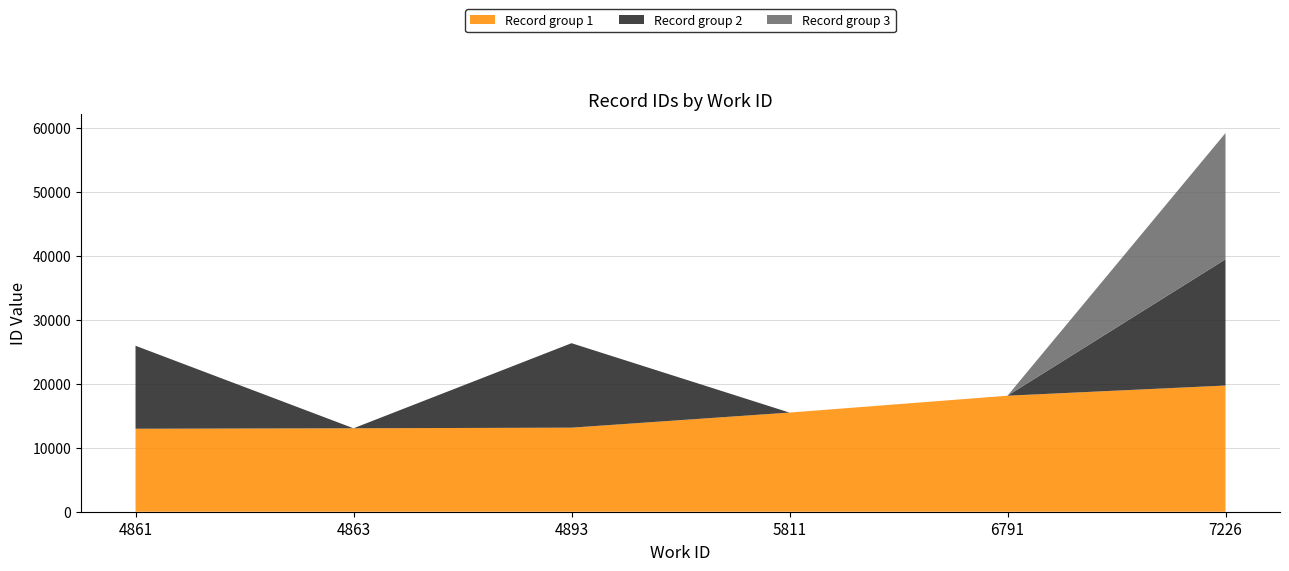

Reading right to left, what are all the values shown in this chart?

19718	19711	19708	18118	15483	13190	13128	13032	12960	12959